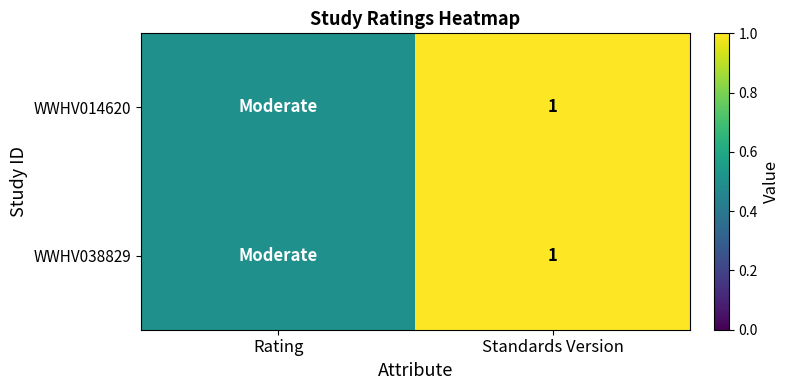

At which category is the sum across all series the highest?

Standards Version